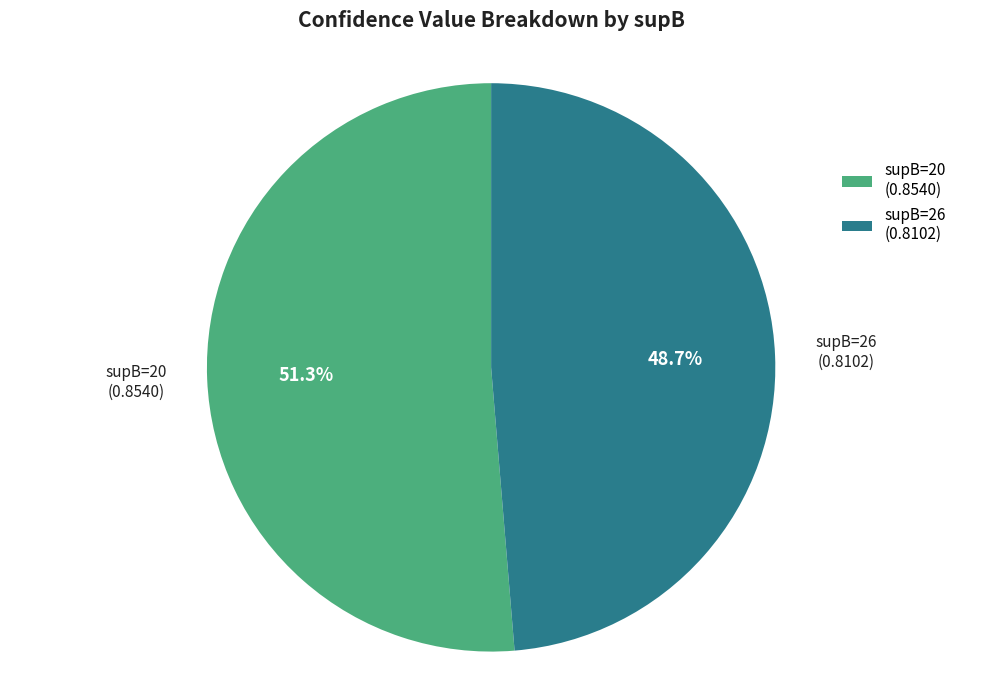

Which slice represents more than half of the pie?

supB=20